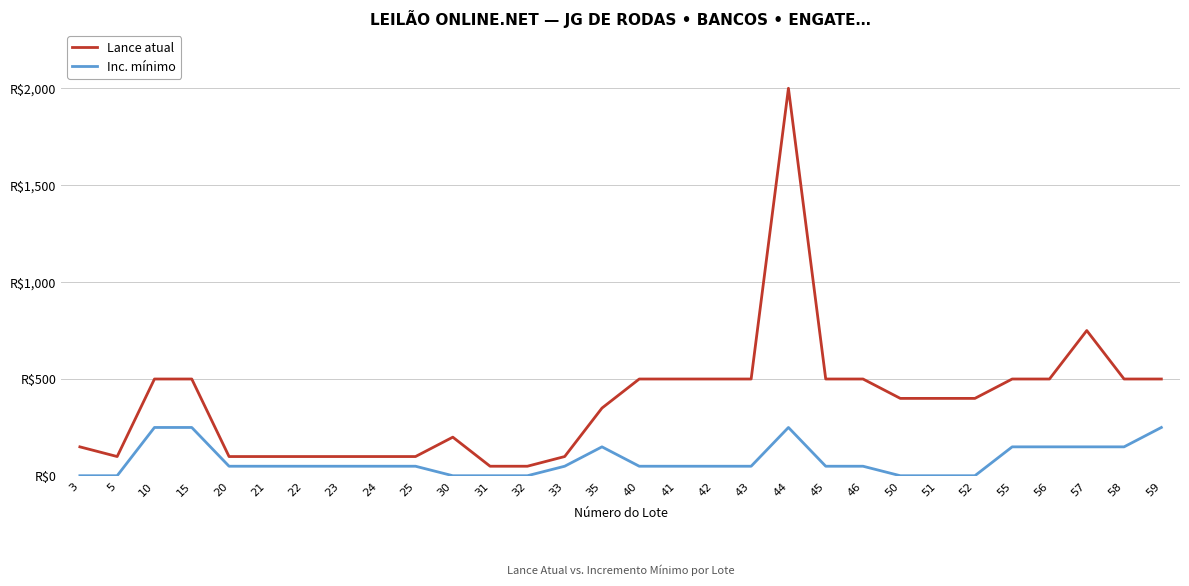

What is the difference between the highest and lowest values at 57?

600